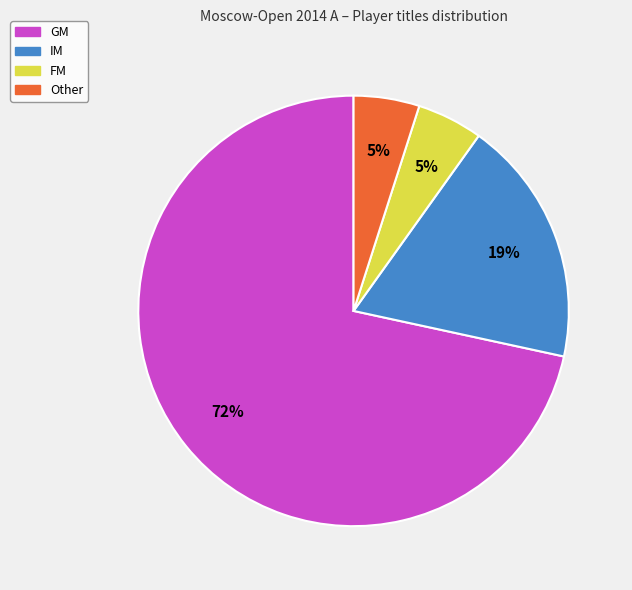

How many slices are in this pie chart?

4